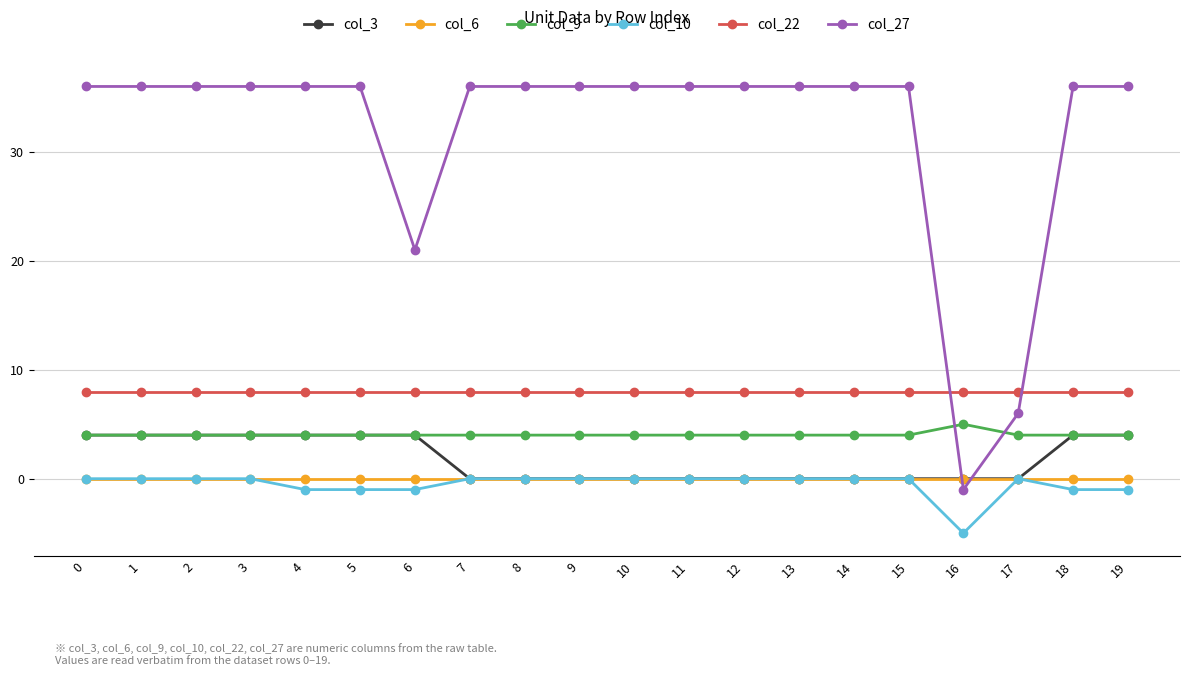

At which label does col_10 reach its minimum?

16